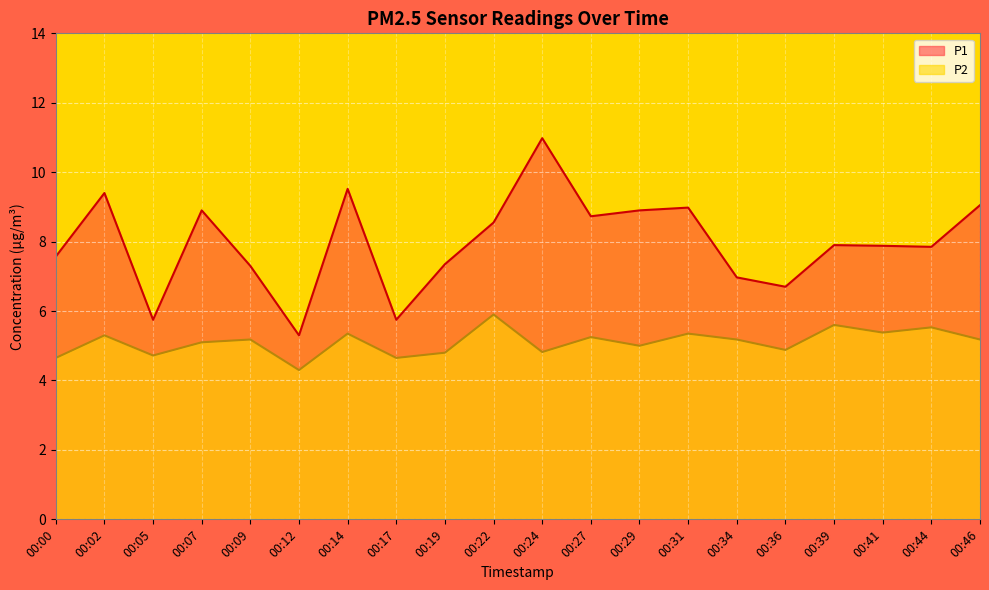

True or false: P1 has more than 0 points higher than both neighbors.

True